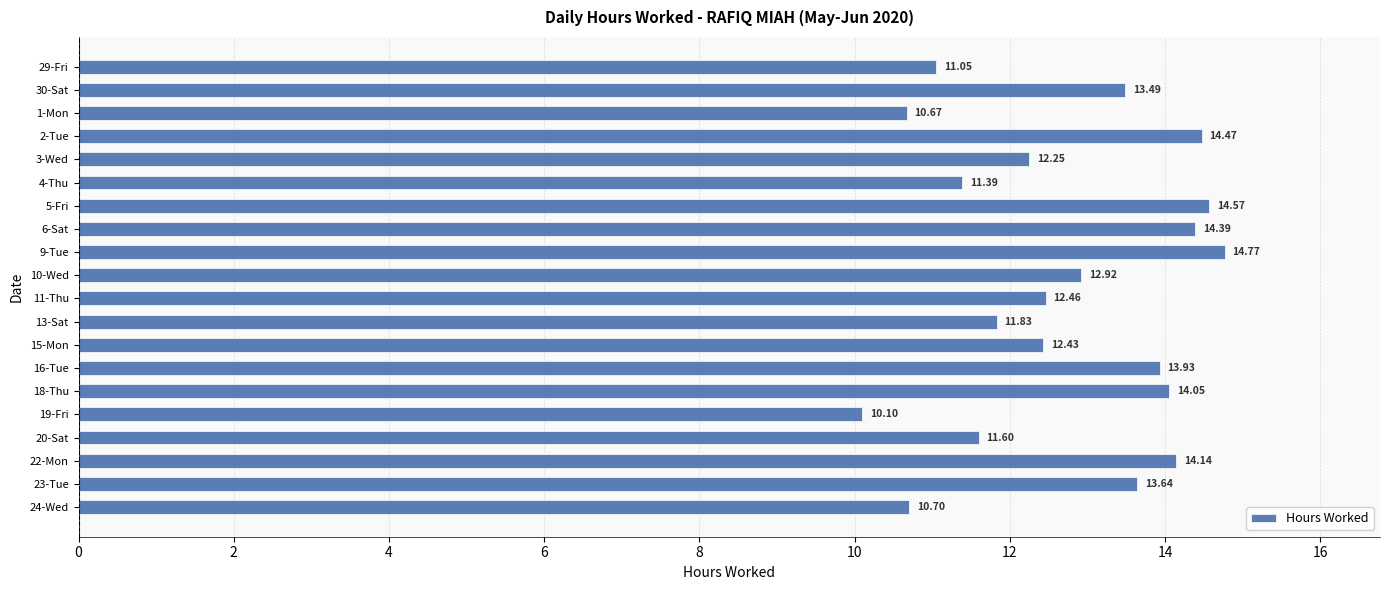

What is the difference between the maximum and second lowest values?

4.1